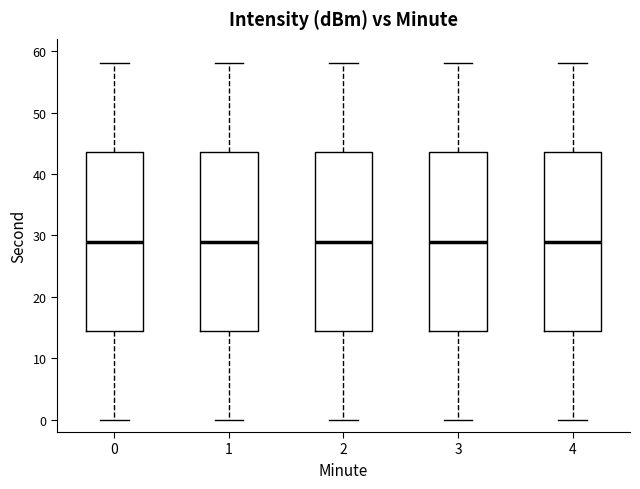

Reading left to right, read every box against the y-axis: the position of its median line, the range the box covers, and the ends of its whiskers. The values are not printed on the chart, so give them approximately, as read against the axis.

0: median 29, box 15 to 44, whiskers 0 to 58
1: median 29, box 15 to 44, whiskers 0 to 58
2: median 29, box 15 to 44, whiskers 0 to 58
3: median 29, box 15 to 44, whiskers 0 to 58
4: median 29, box 15 to 44, whiskers 0 to 58